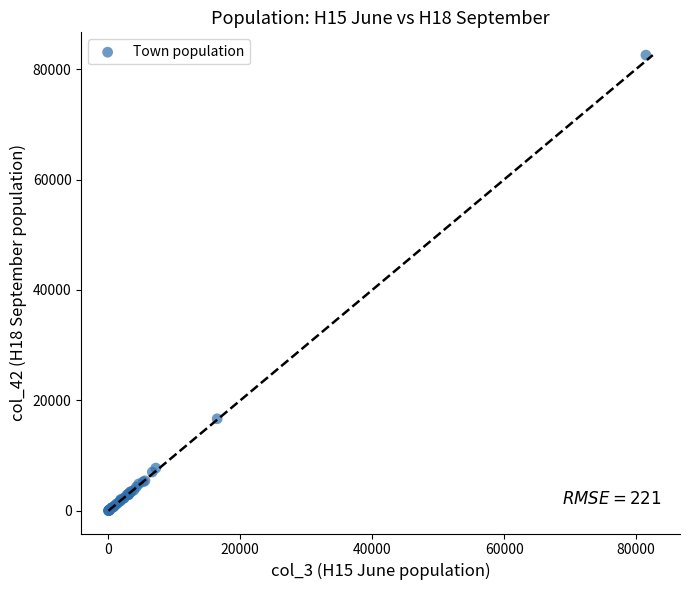

What Y value in the scatter plot is closest to 41273?

16670